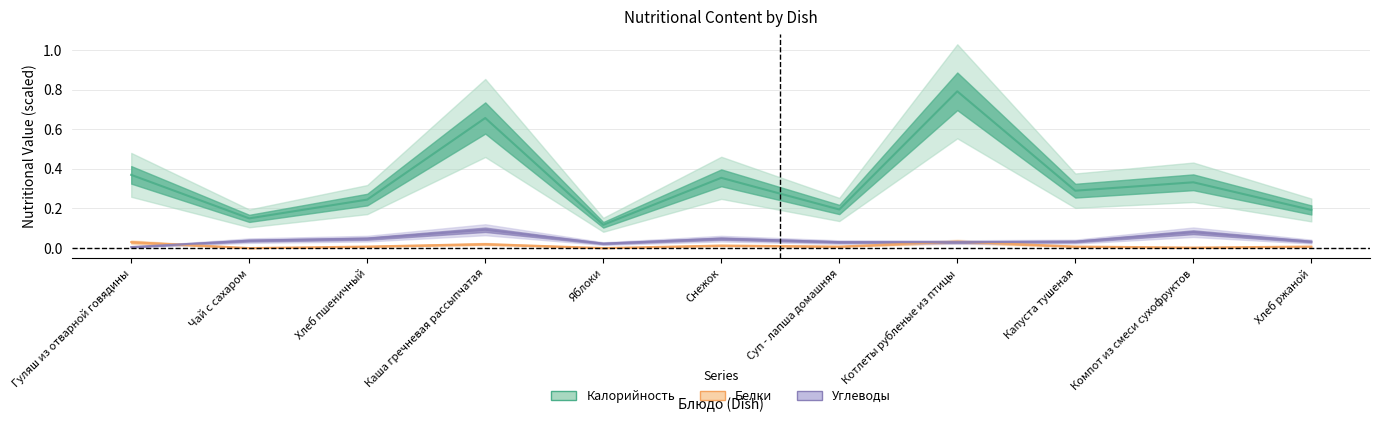

What is the label of the 8th point from the left?

Котлеты рубленые из птицы